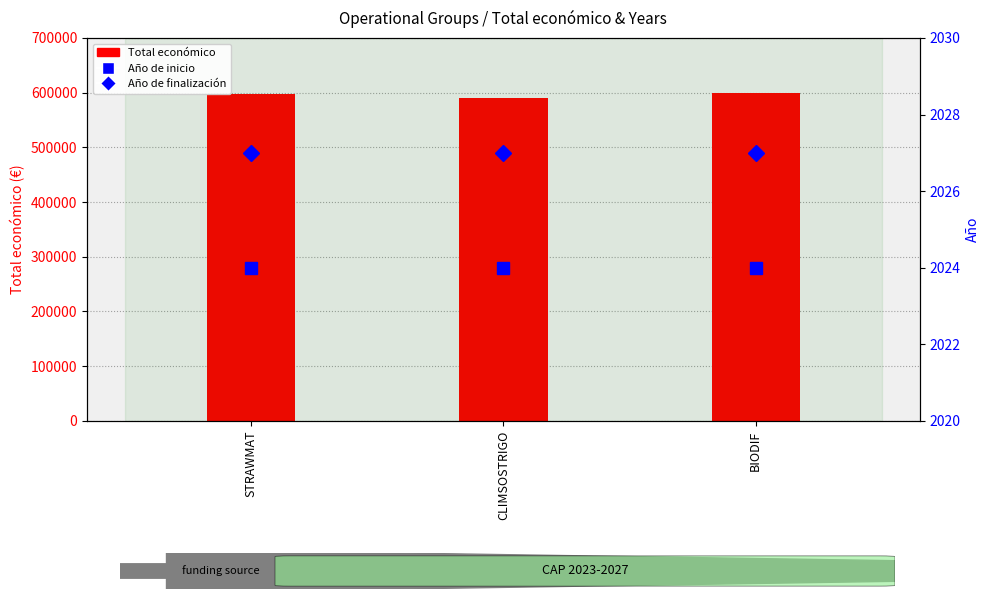

Where is Año de finalización nearest to the value 2027?

STRAWMAT